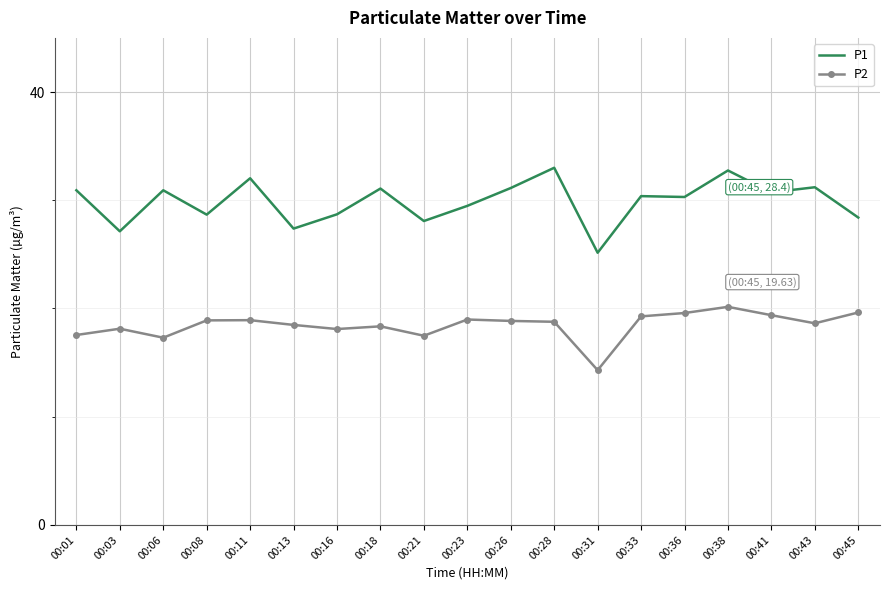

True or false: P2 has a value of 18.4 at 00:18.

True